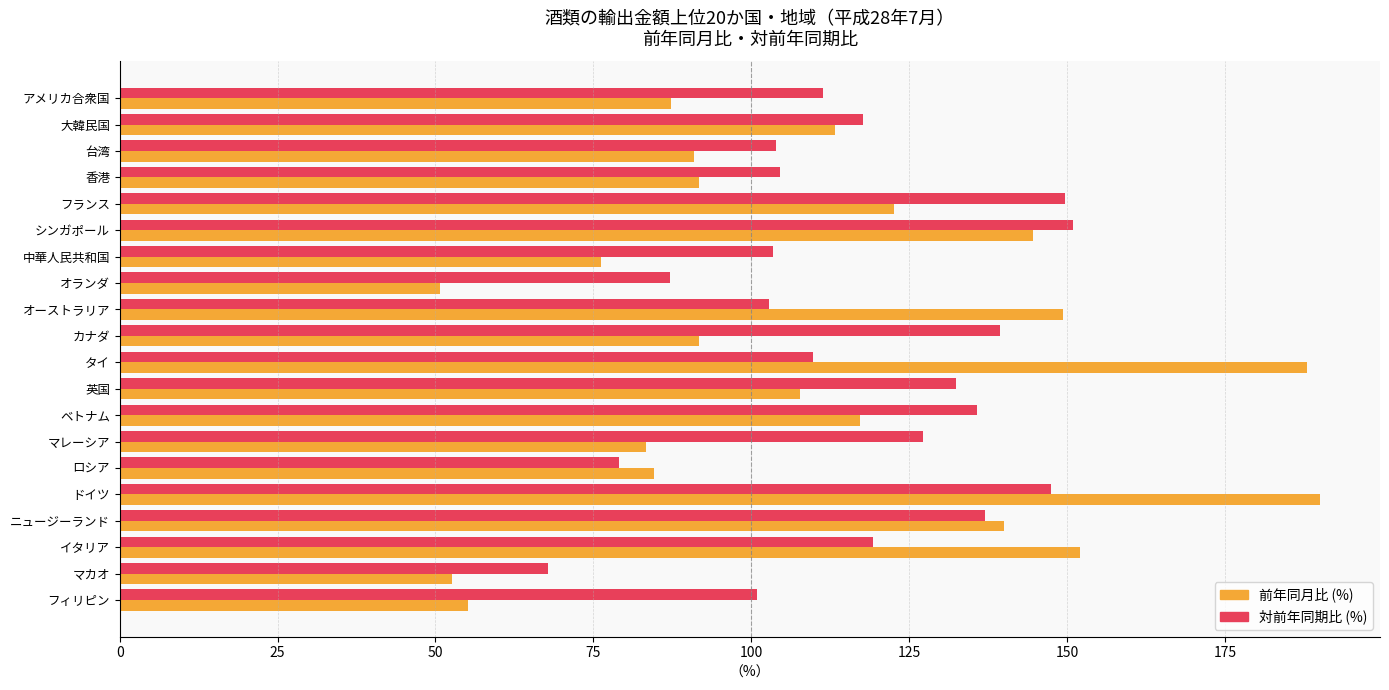

List the series in order of their peak value, lowest first.

対前年同期比 (%), 前年同月比 (%)